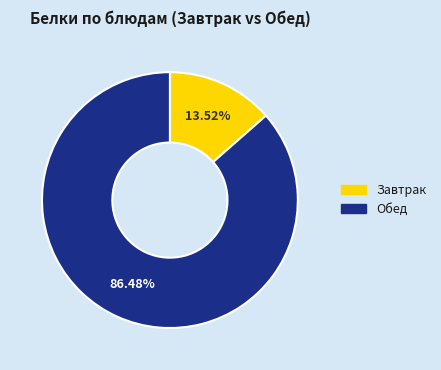

Does any single category account for the majority?

Yes